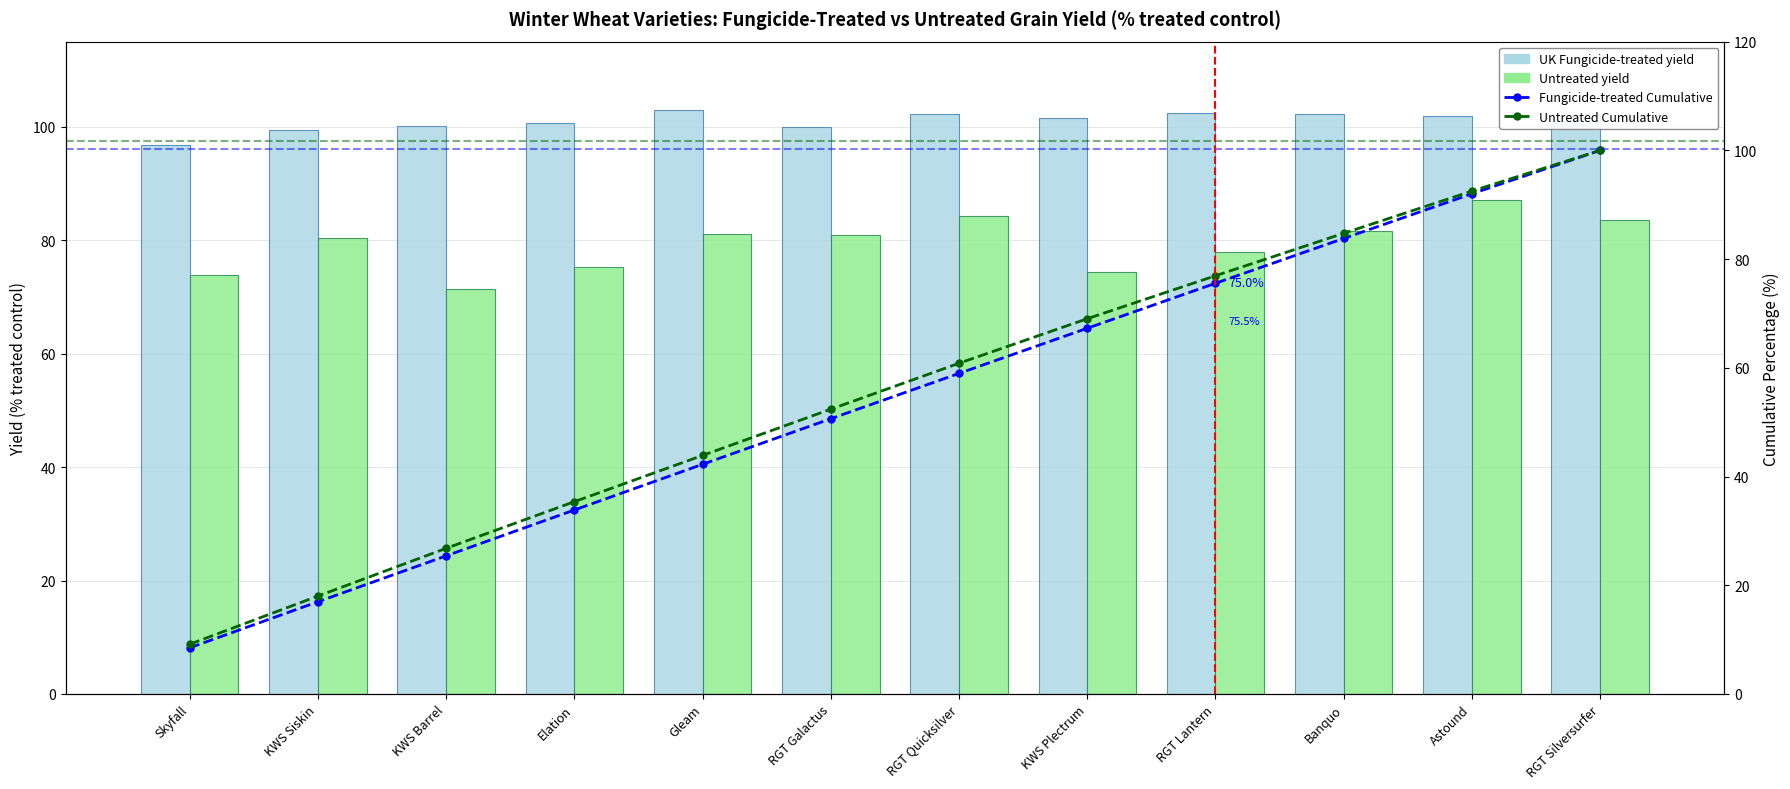

The UK Fungicide-treated yield series shows 136.3 at Skyfall. True or false?

False